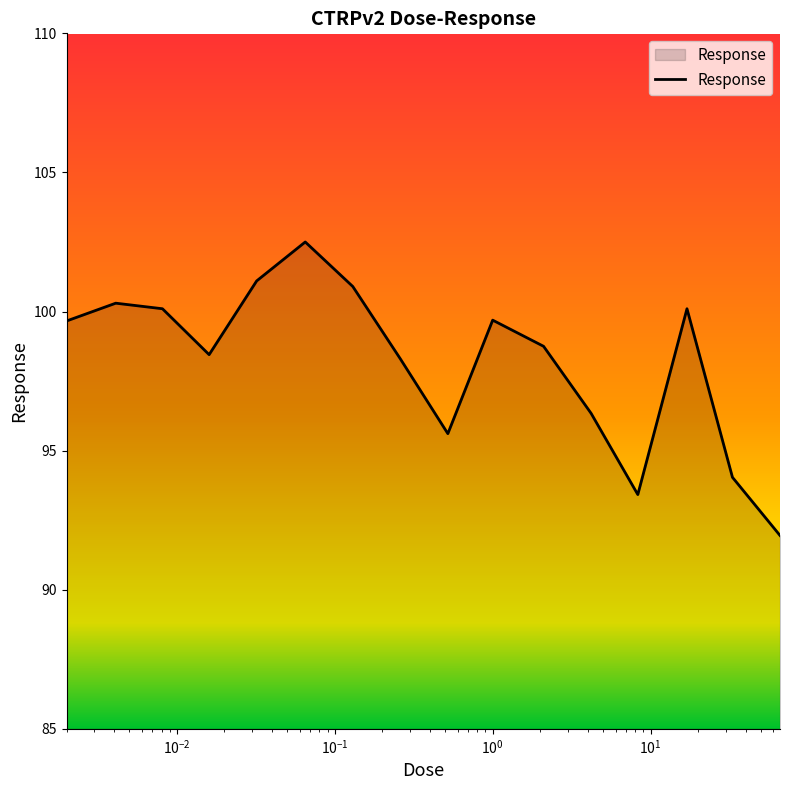

What is the greatest value displayed?

102.5